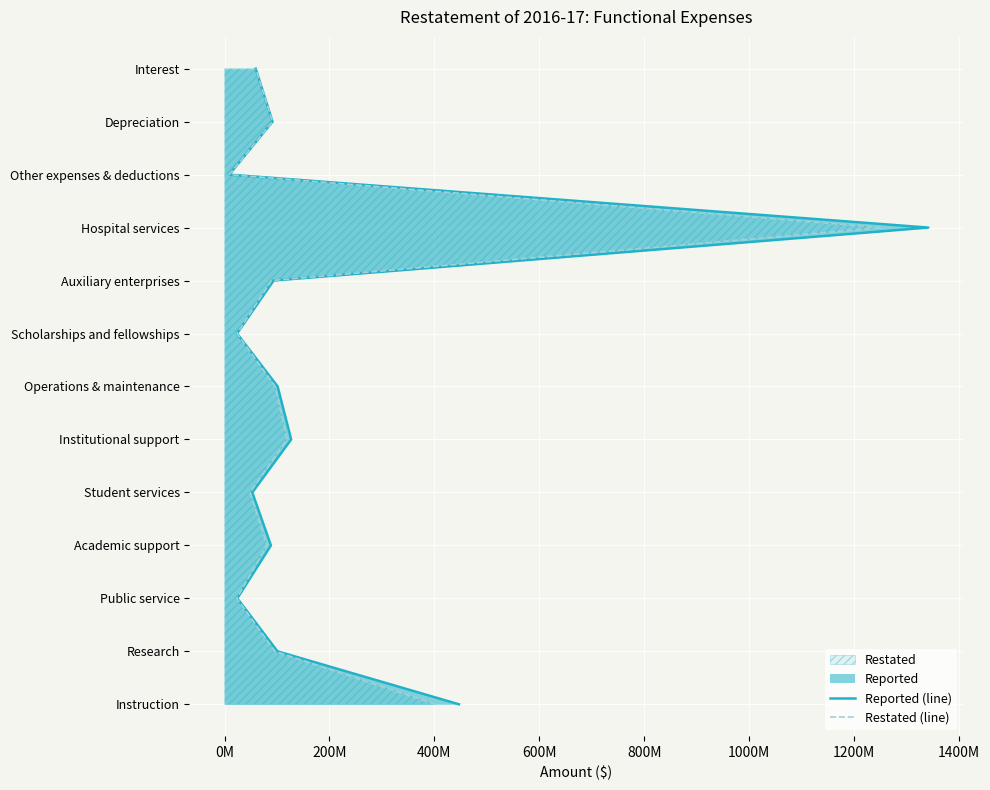

How many distinct data groups are displayed?

2